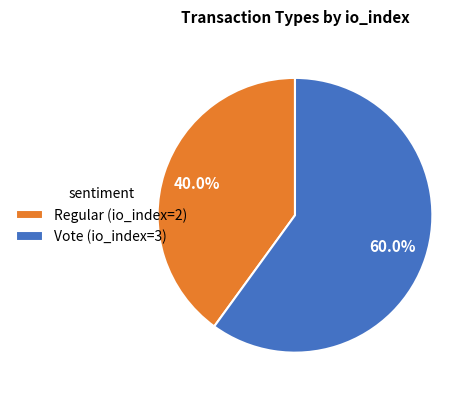

Between Vote (io_index=3) and Regular (io_index=2), which is larger?

Vote (io_index=3)